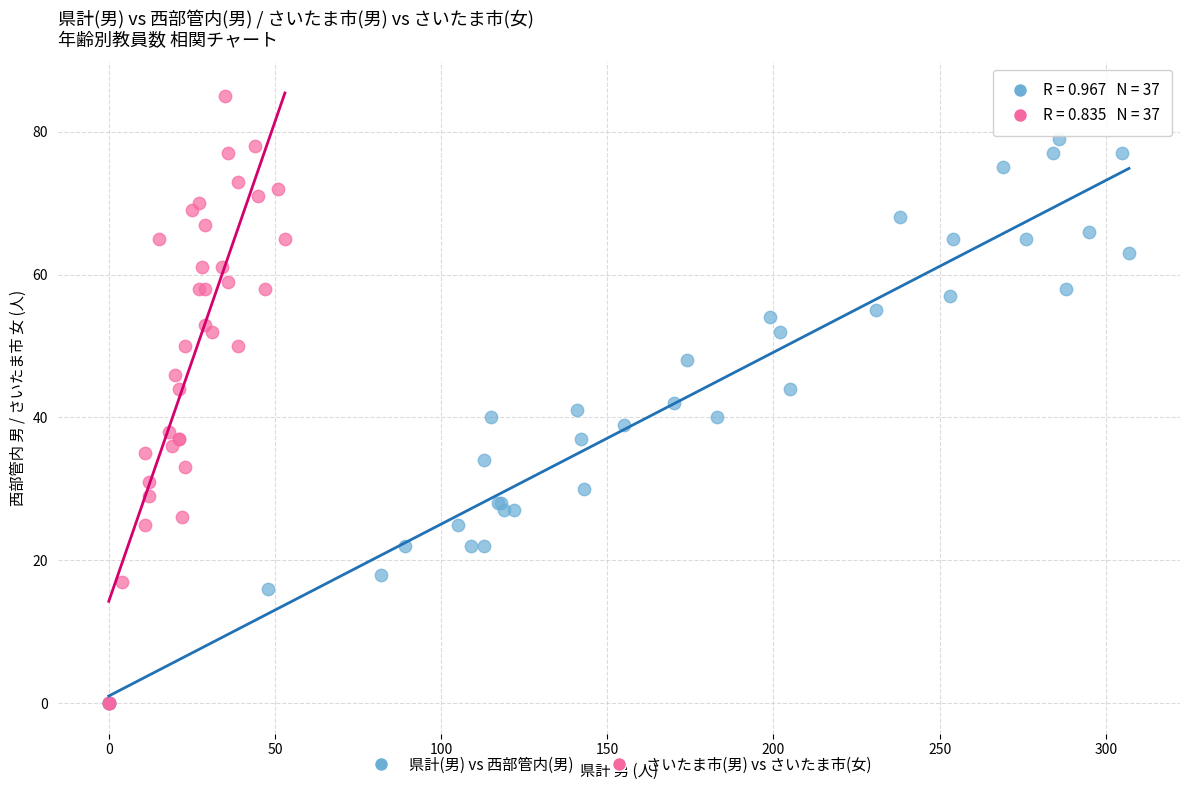

Which series reaches the maximum Y coordinate?

さいたま市(男) vs さいたま市(女)